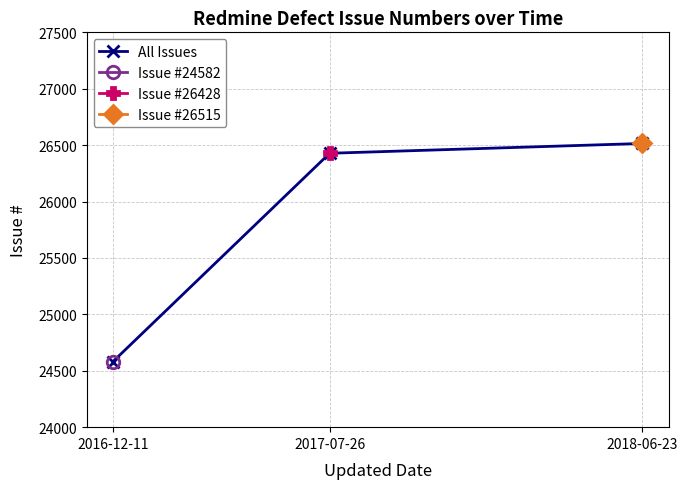

What is the difference between the values at 2016-12-11 and 2018-06-23?

1933